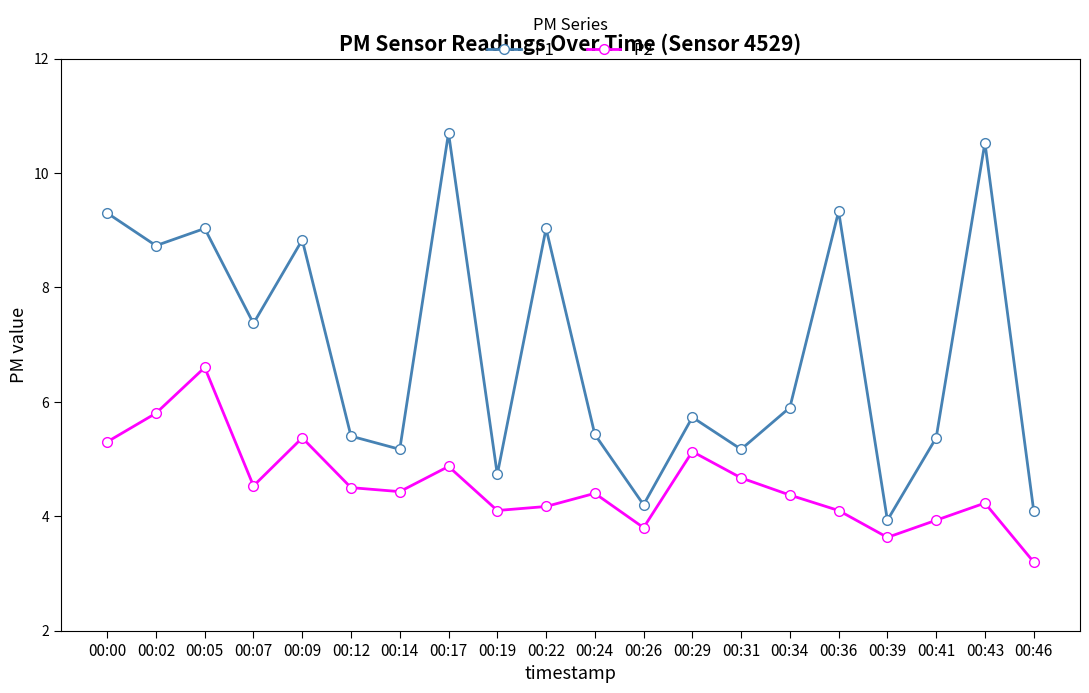

What is the total value across all series at 00:24?

9.8